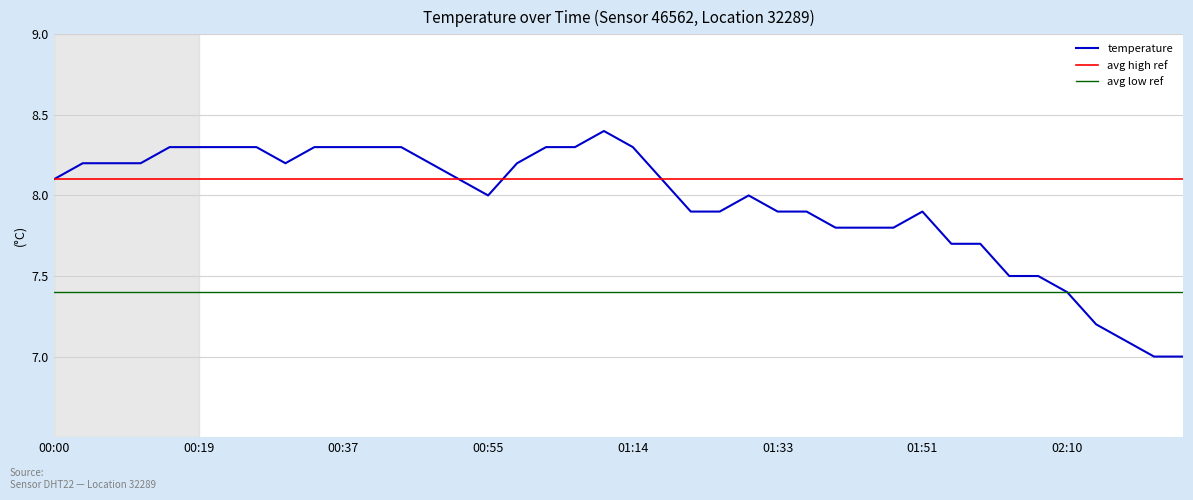

What is the ratio of the value at 00:41 to the value at 02:13?

1.2